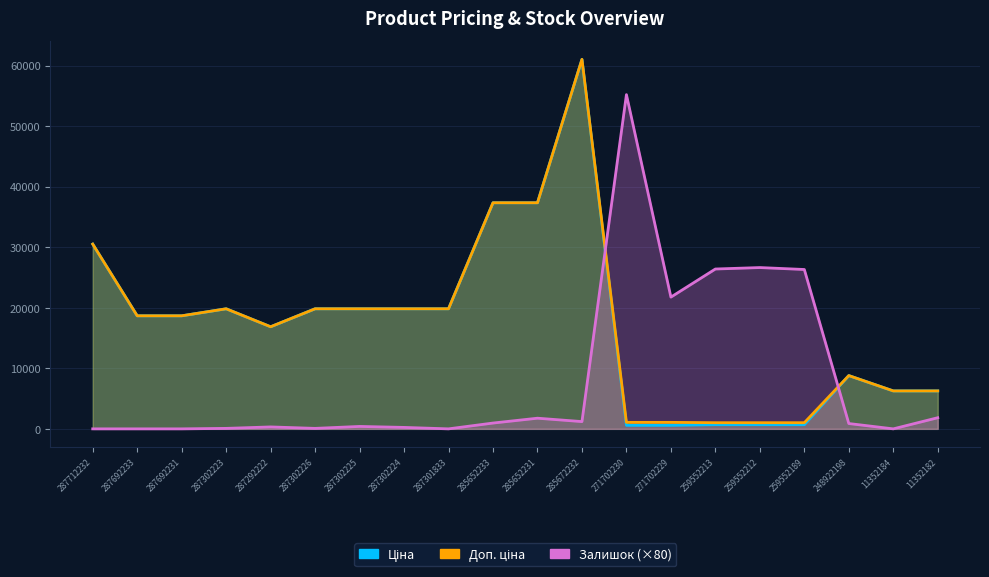

Reading left to right, list all the values displayed in this chart.

Ціна: 30512.3	18671.5	18671.5	19831.1	16863.2	19831.1	19831.1	19831.1	19831.1	37343.0	37343.0	61024.7	586.0	586.0	689.1	689.1	689.1	8797.6	6266.7	6266.7
Доп. ціна: 30512.3	18671.5	18671.5	19831.1	16863.2	19831.1	19831.1	19831.1	19831.1	37343.0	37343.0	61024.7	1074.5	1074.5	1017.8	1017.8	1017.8	8797.6	6266.7	6266.7
Залишок: 0.0	0.0	0.0	80.0	320.0	80.0	400.0	240.0	0.0	960.0	1760.0	1200.0	55200.0	21760.0	26400.0	26640.0	26320.0	880.0	0.0	1840.0